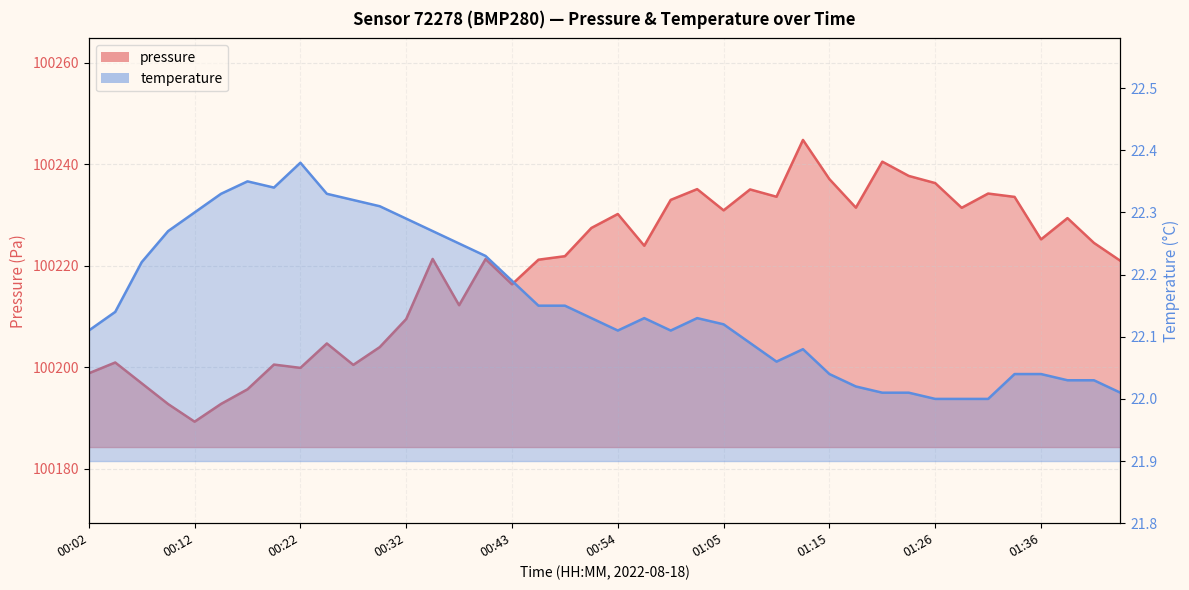

The temperature series shows 4.7 at 00:56. True or false?

False